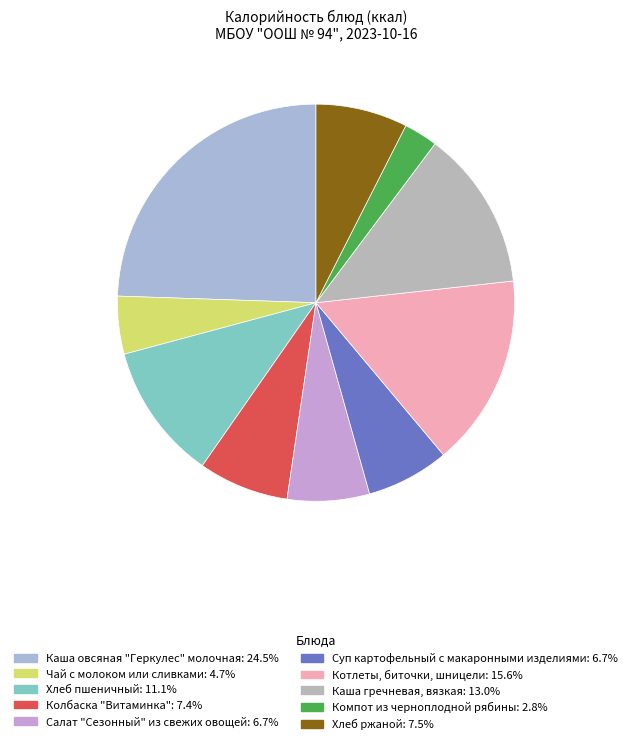

The Хлеб пшеничный slice represents 11% of the pie. True or false?

True